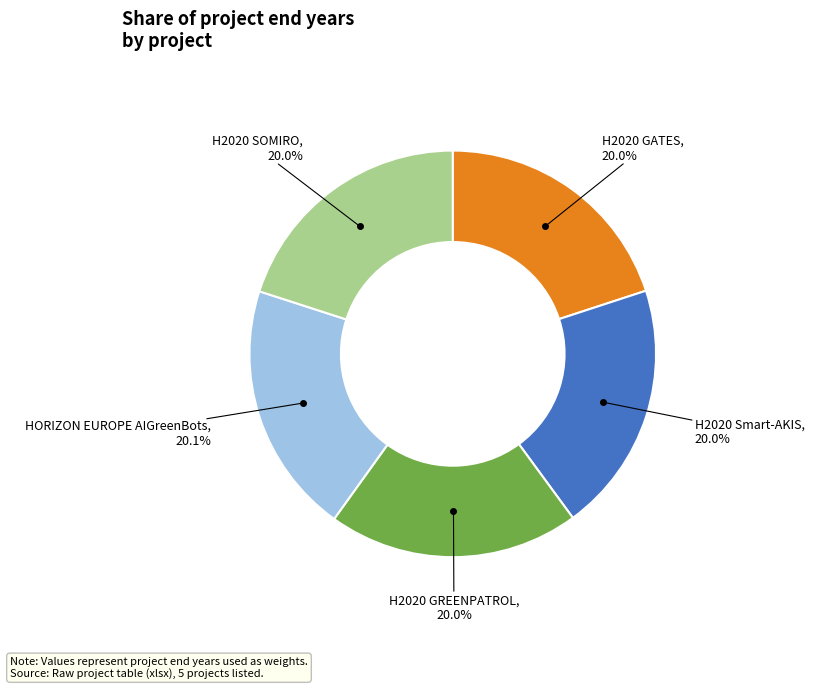

Count the number of slices in the pie.

5